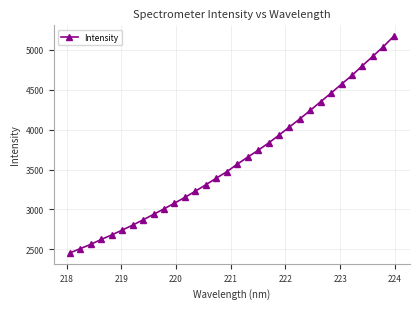

What is the sum of all values?

115977.0